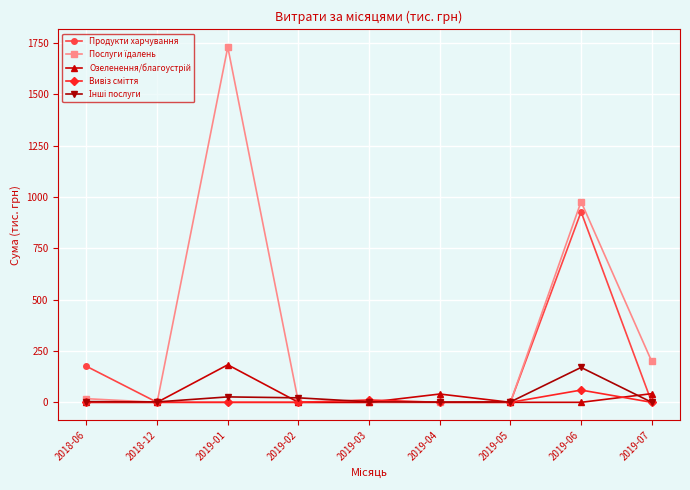

What is the label of the 9th point from the left?

2019-07